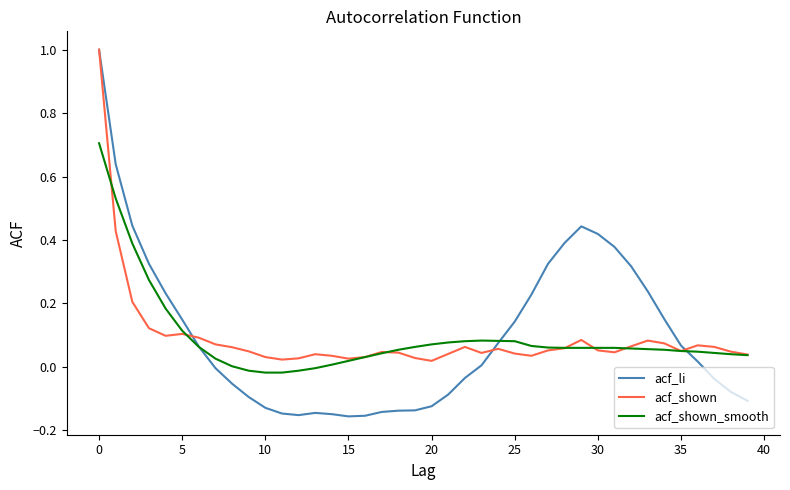

What is the highest value of the acf_li series?

1.0